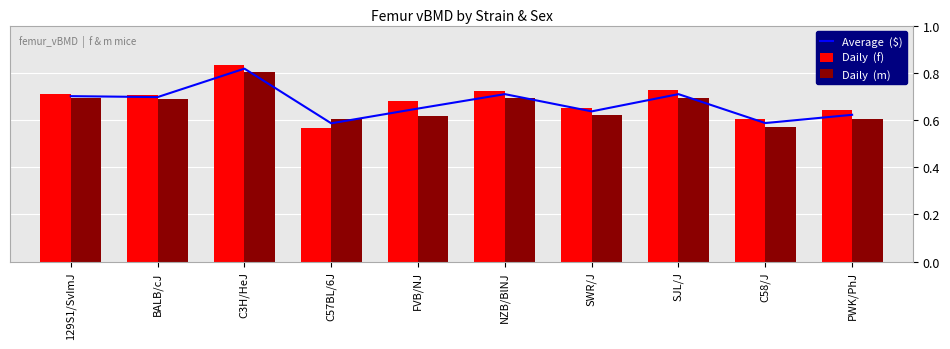

List the series in order of their overall mean, lowest first.

Daily  (m), Average  ($), Daily  (f)